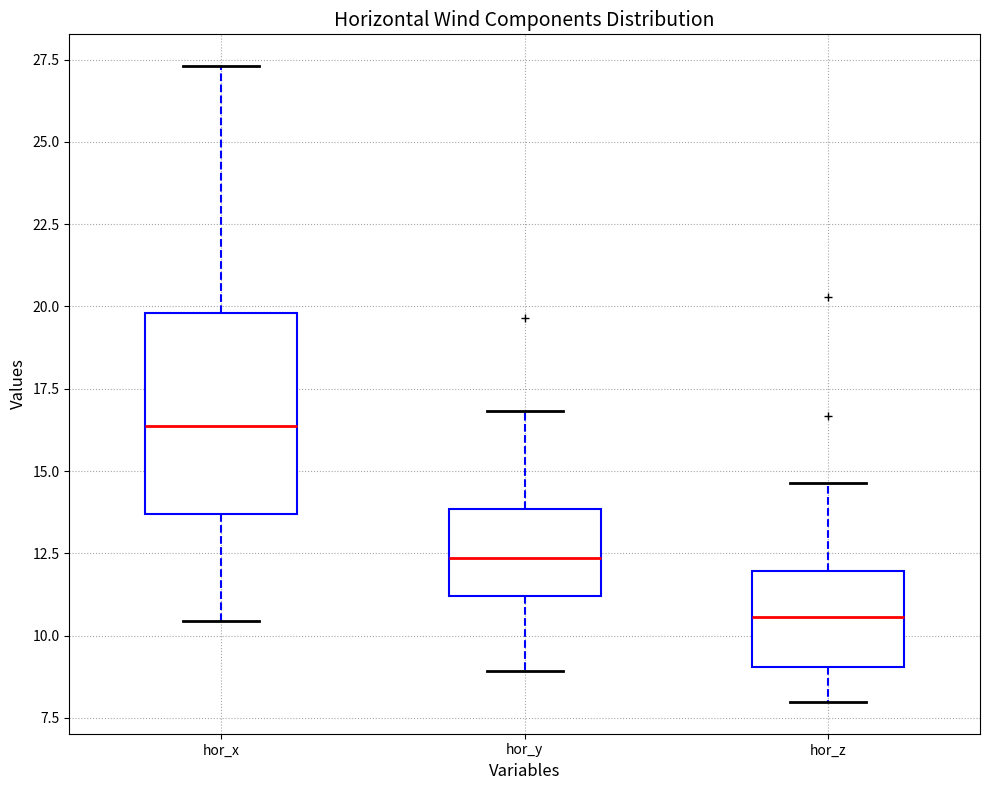

Where does the lower whisker of the box for hor_y end on the y-axis? The values are not printed on the chart, so give them approximately, as read against the axis.

9.0